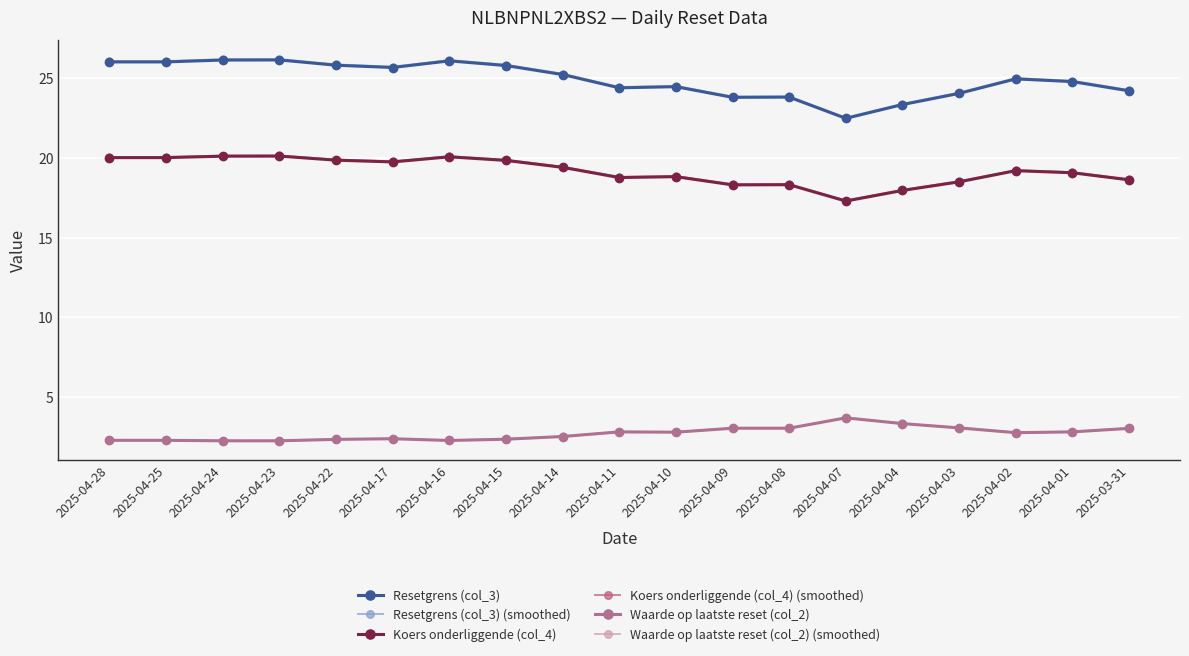

What is the minimum value shown in the chart?

2.2